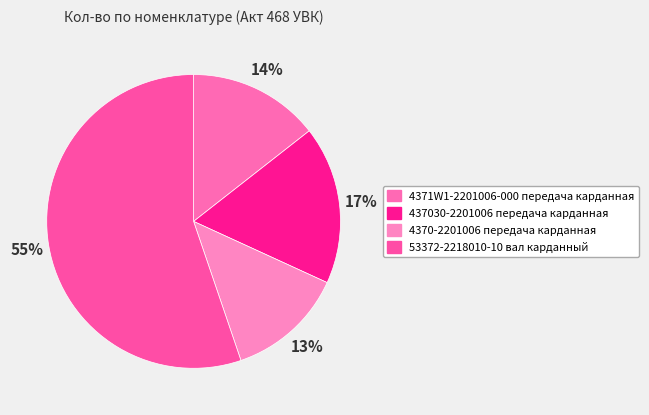

Count the number of slices in the pie.

4